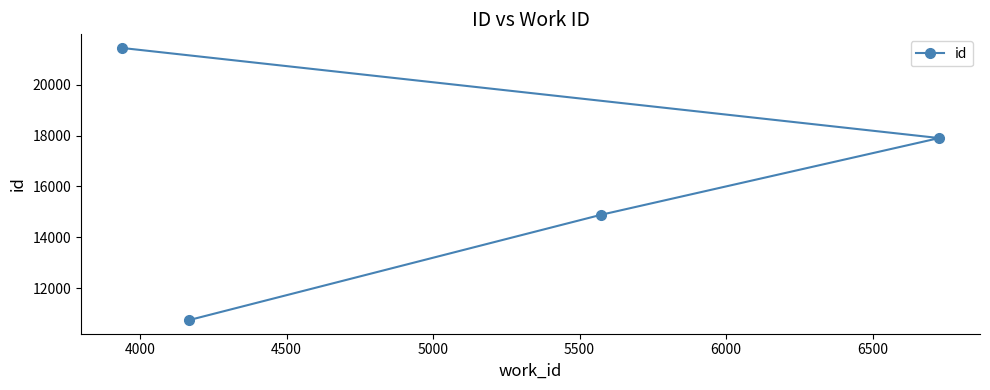

How many values exceed 17900?

1